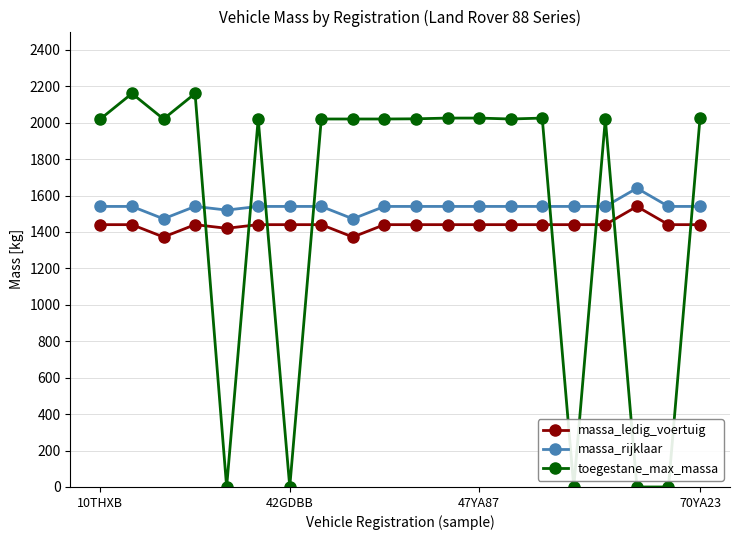

Which series ends up on top after the final intersection of massa_rijklaar and toegestane_max_massa?

toegestane_max_massa